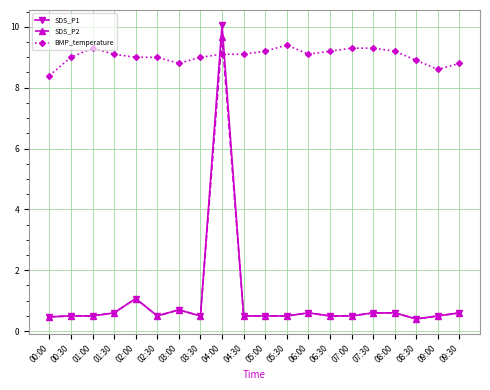

Is it true that SDS_P2 equals 0.5 at 01:00?

True